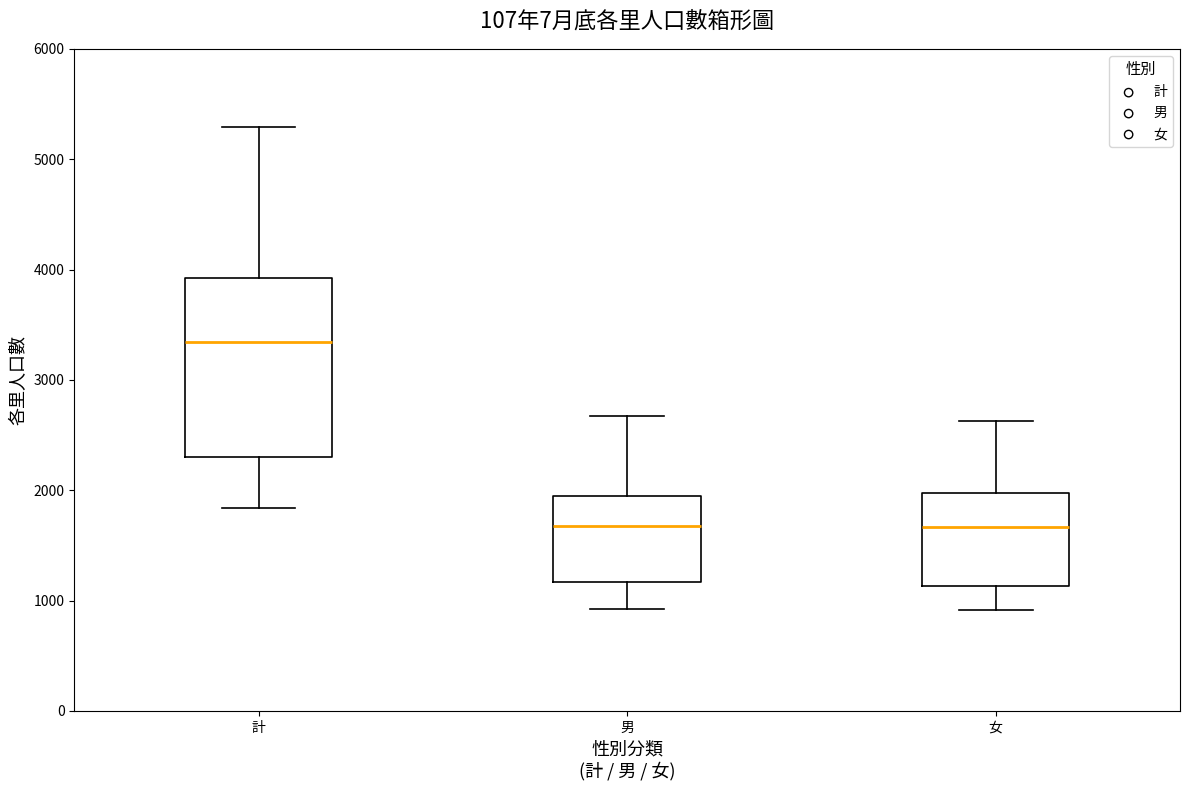

Comparing the boxes themselves (not the whiskers), which one is the tallest?

計